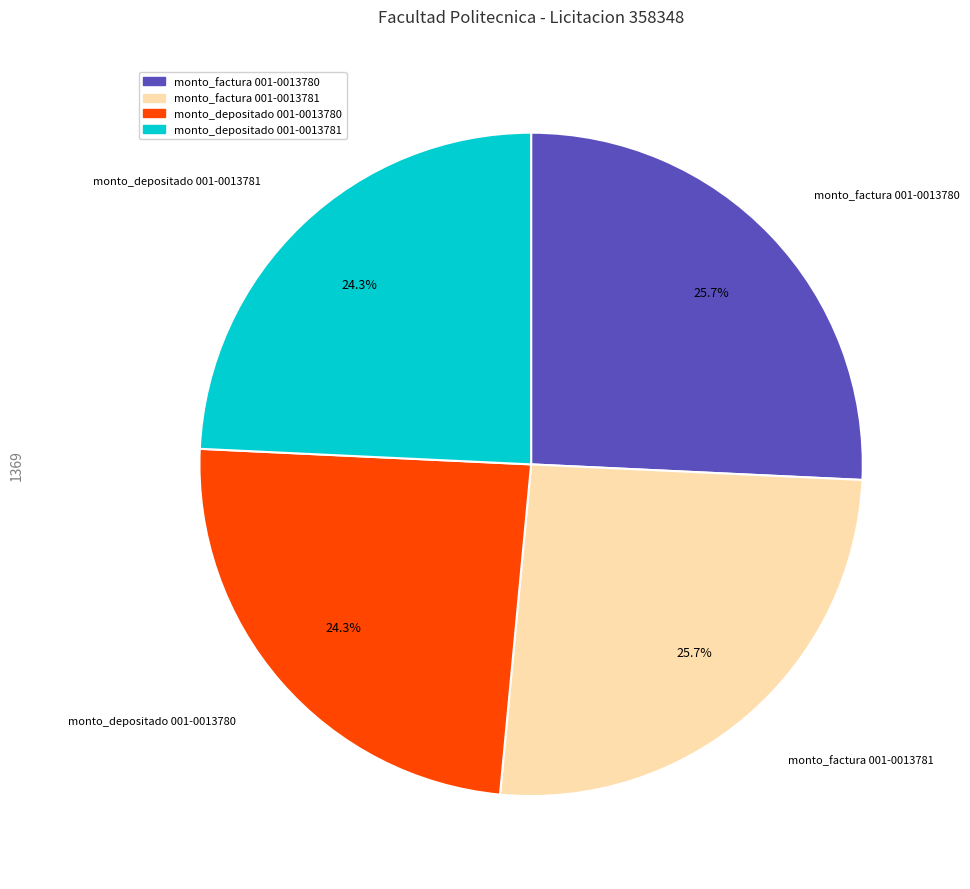

Is there a majority slice in this chart?

No